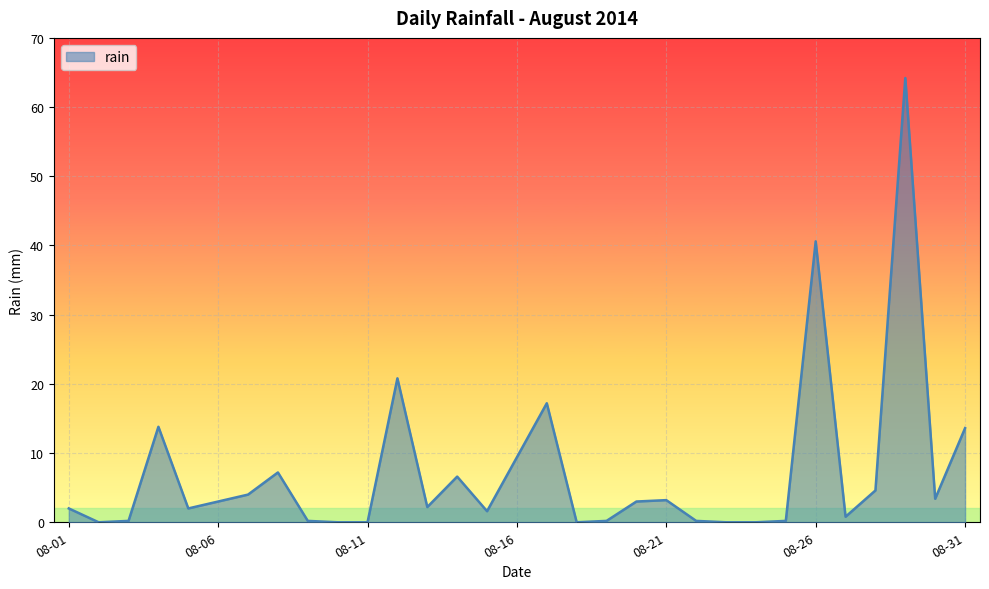

What is the greatest value displayed?

64.2